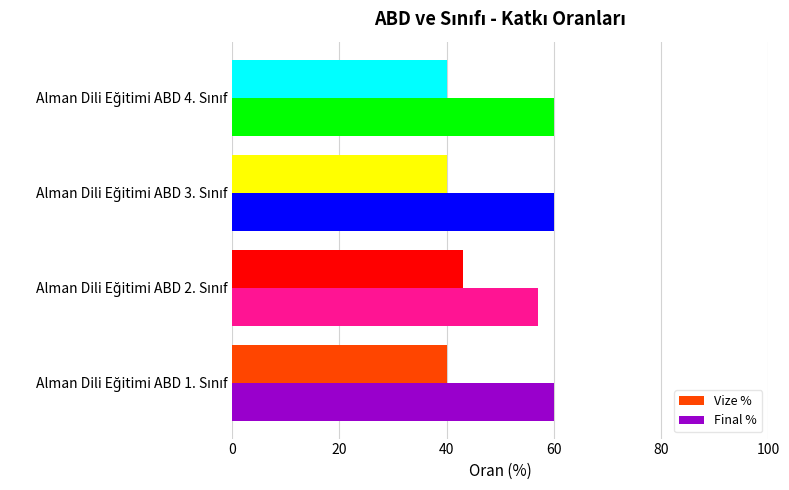

What are all the series names shown in the legend?

Vize %, Final %